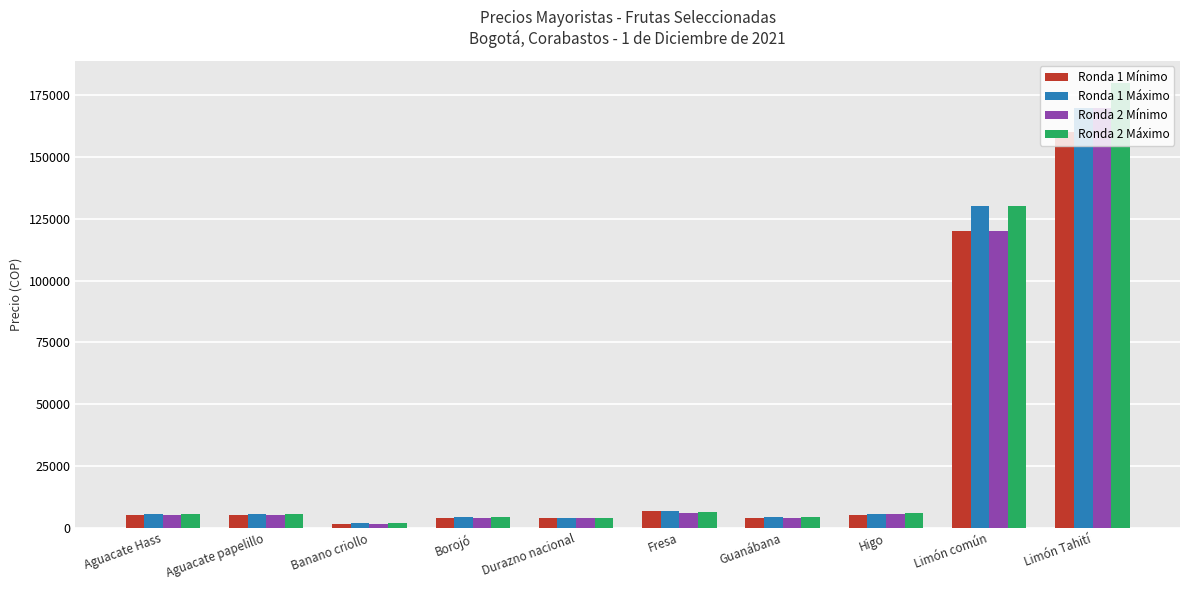

What is the highest value of the Ronda 2 Mínimo series?

170000